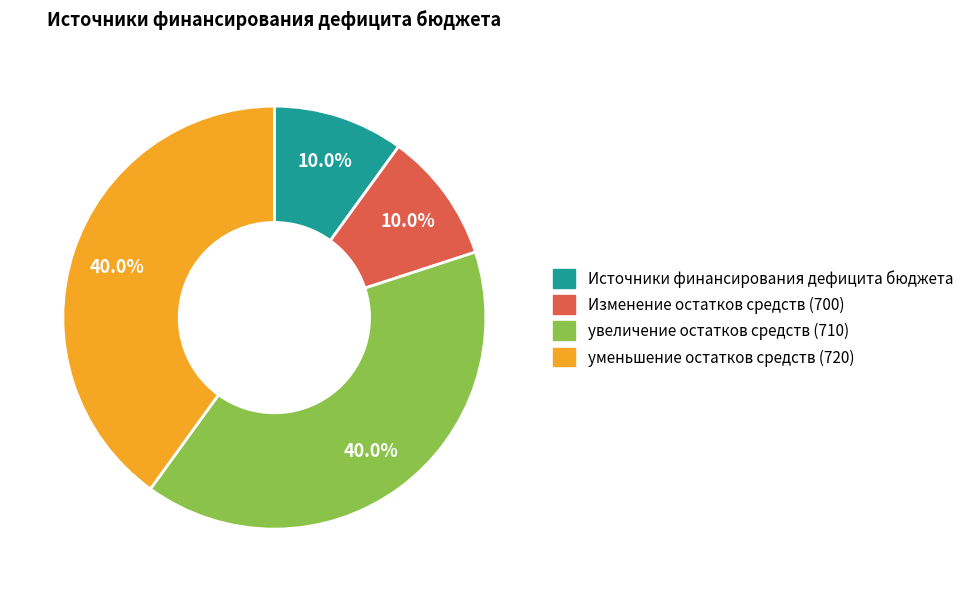

The уменьшение остатков средств (720) slice represents 33% of the pie. True or false?

False